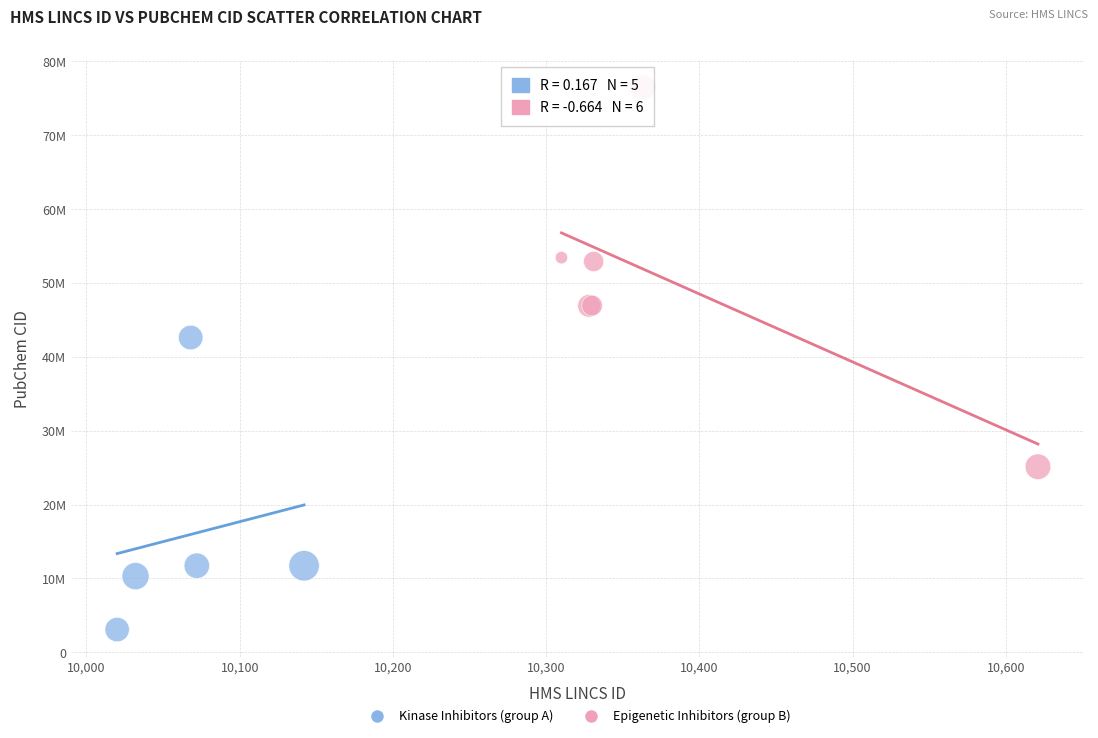

What are all the series names shown in the legend?

Kinase Inhibitors (group A), Epigenetic Inhibitors (group B)